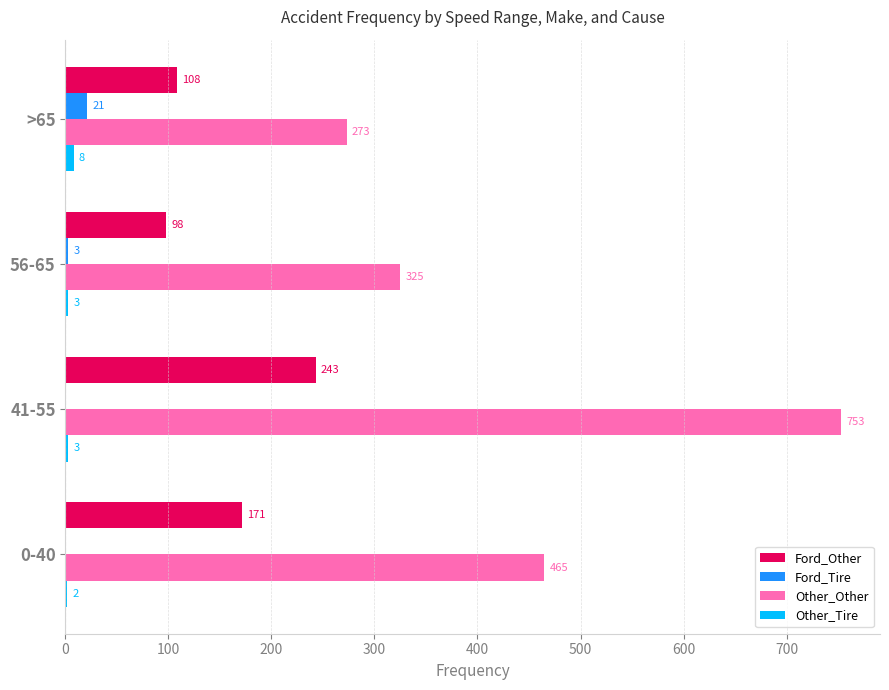

Where is Other_Other nearest to the value 513?

0-40